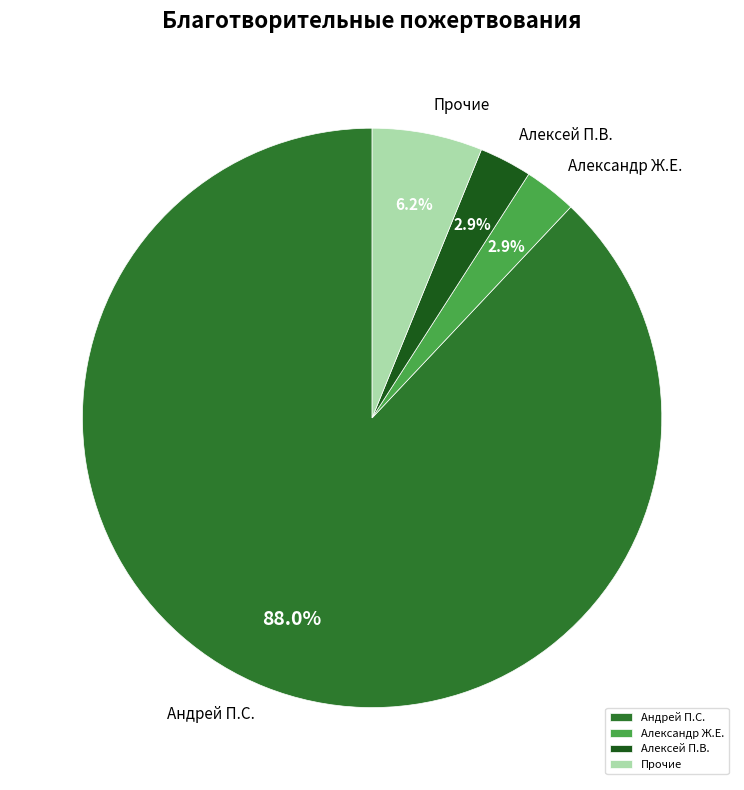

Is the sum of Алексей П.В. and Прочие greater than half?

No